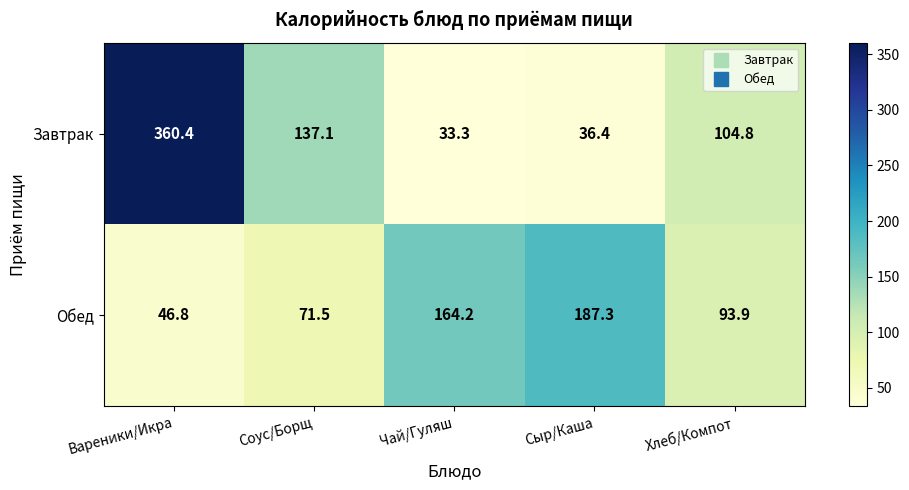

The value of Завтрак at Сыр/Каша is 57.7. True or false?

False